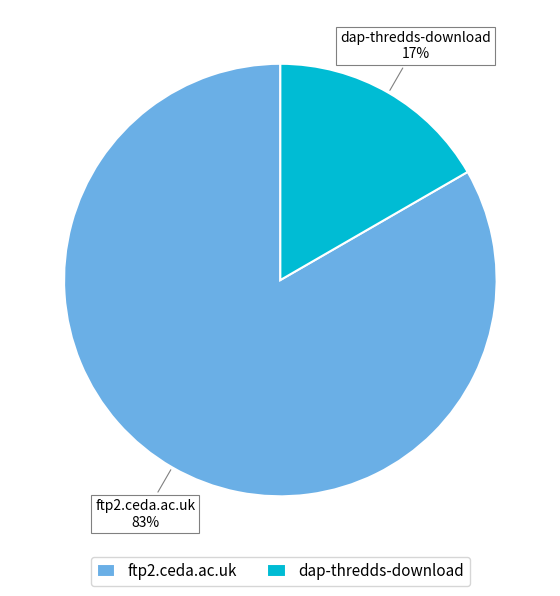

Is ftp2.ceda.ac.uk the majority of the pie?

Yes